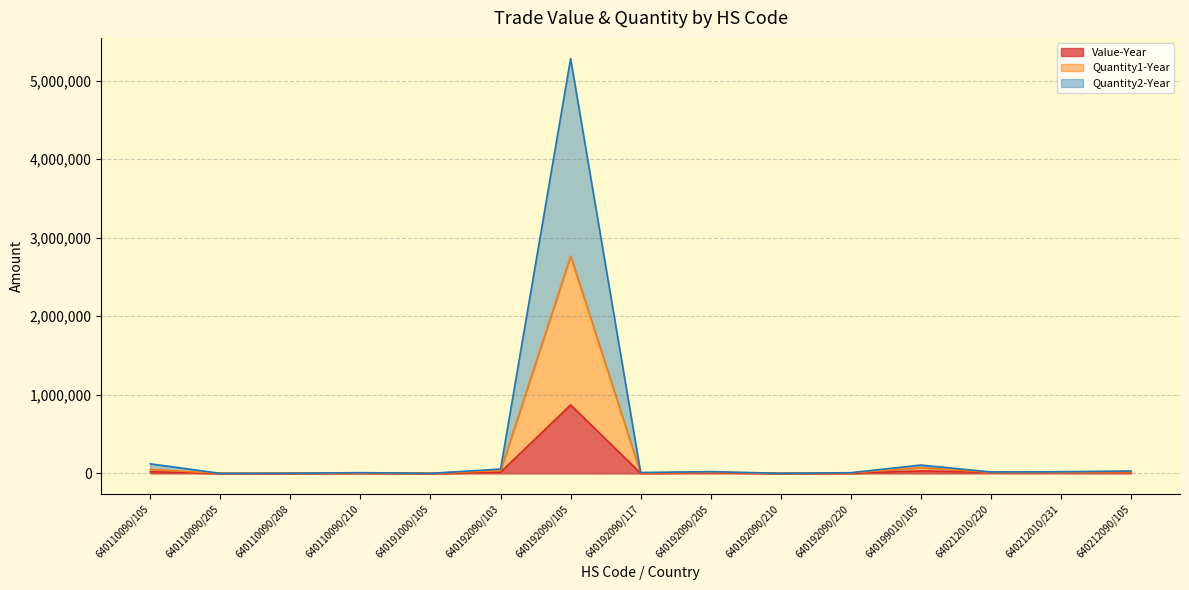

True or false: Quantity1-Year has more than 2 interior local peaks.

True